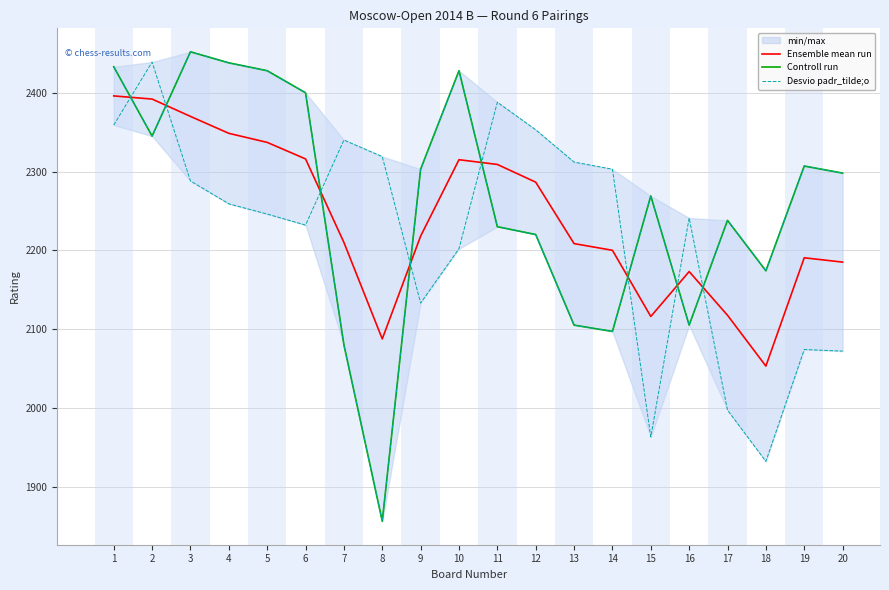

After their last crossing, which series has the higher values: Desvio padr_tilde;o or Ensemble mean run?

Desvio padr_tilde;o